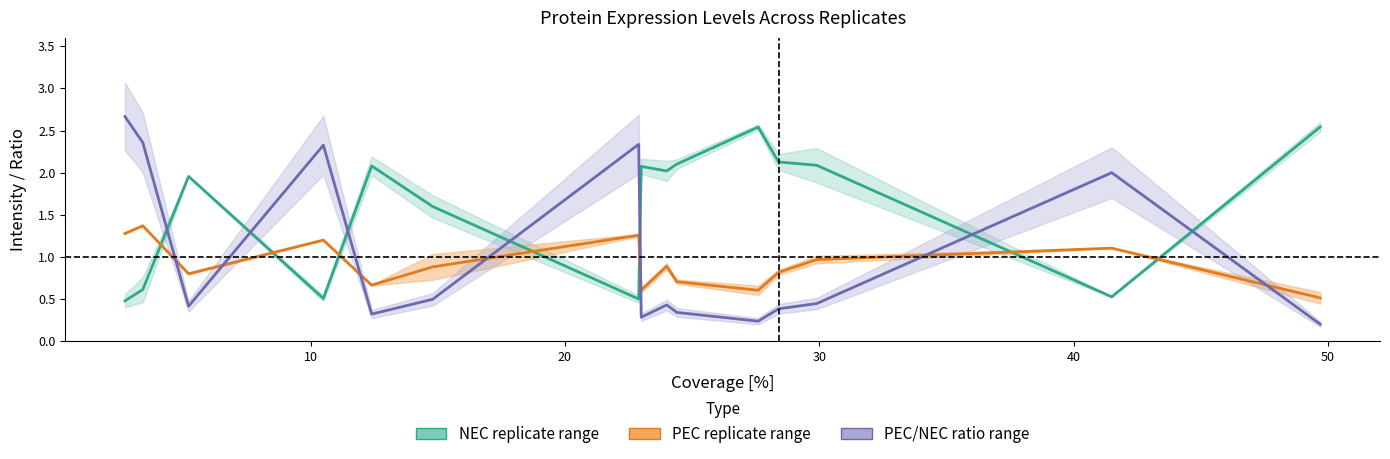

Is this an area chart (filled region under the line)?

No